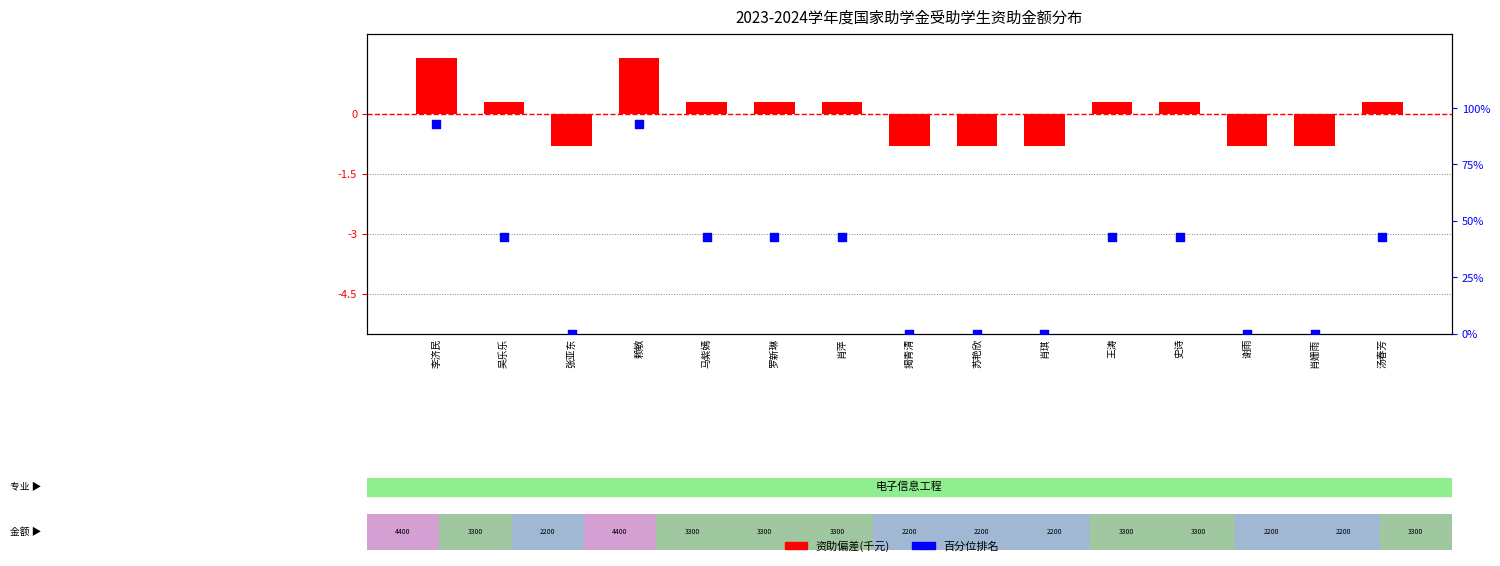

What are all the series names shown in the legend?

资助偏差(千元), 百分位排名